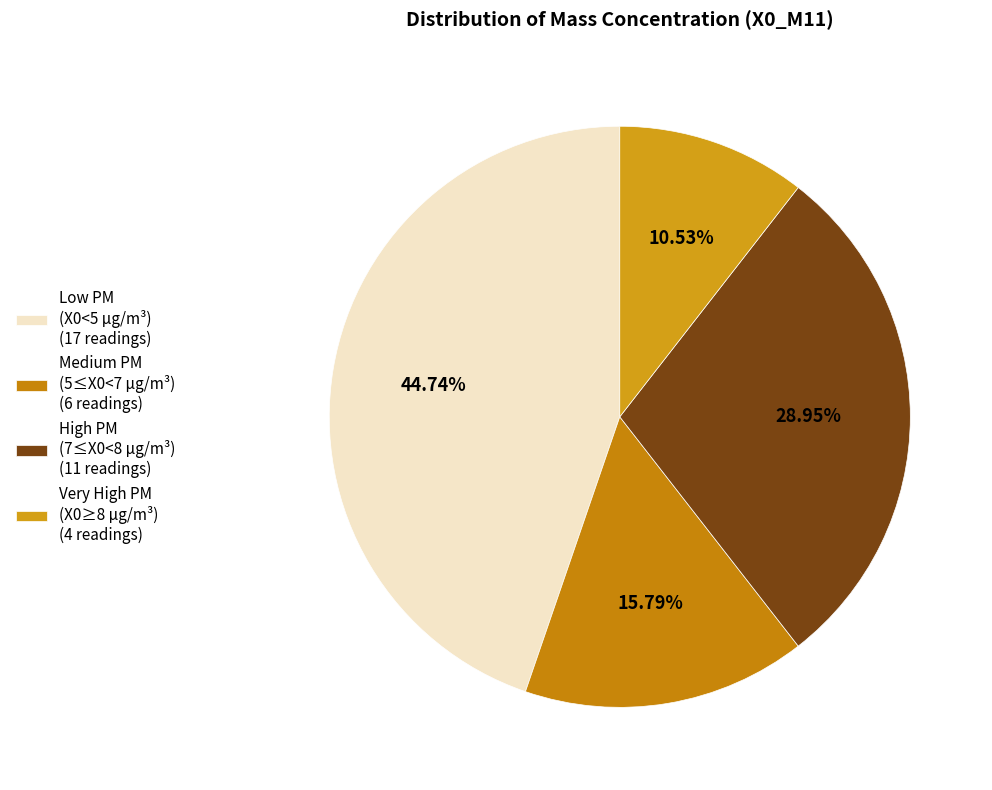

What is the smallest slice in the pie chart?

Very High PM (X0≥8 µg/m³) (4 readings)